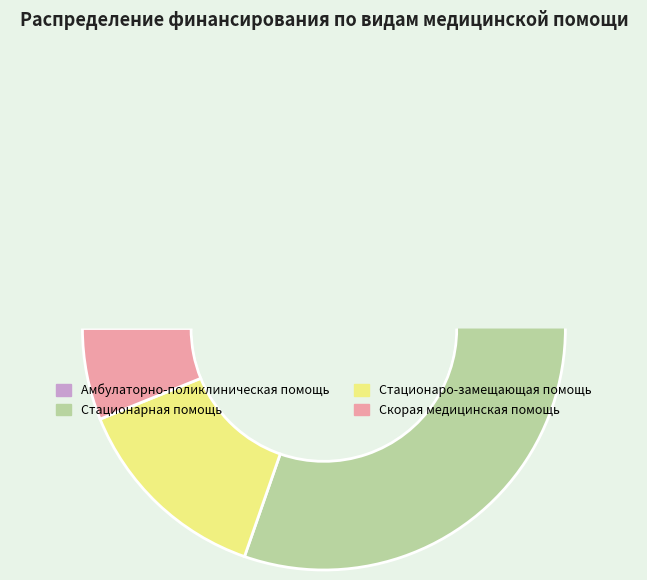

Which has a higher value, Стационаро-замещающая помощь or Стационарная помощь?

Стационарная помощь